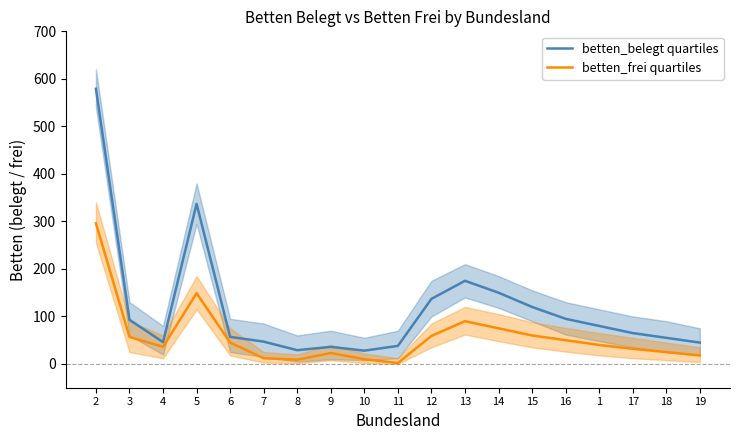

Does the chart display data point markers on the line(s)?

No